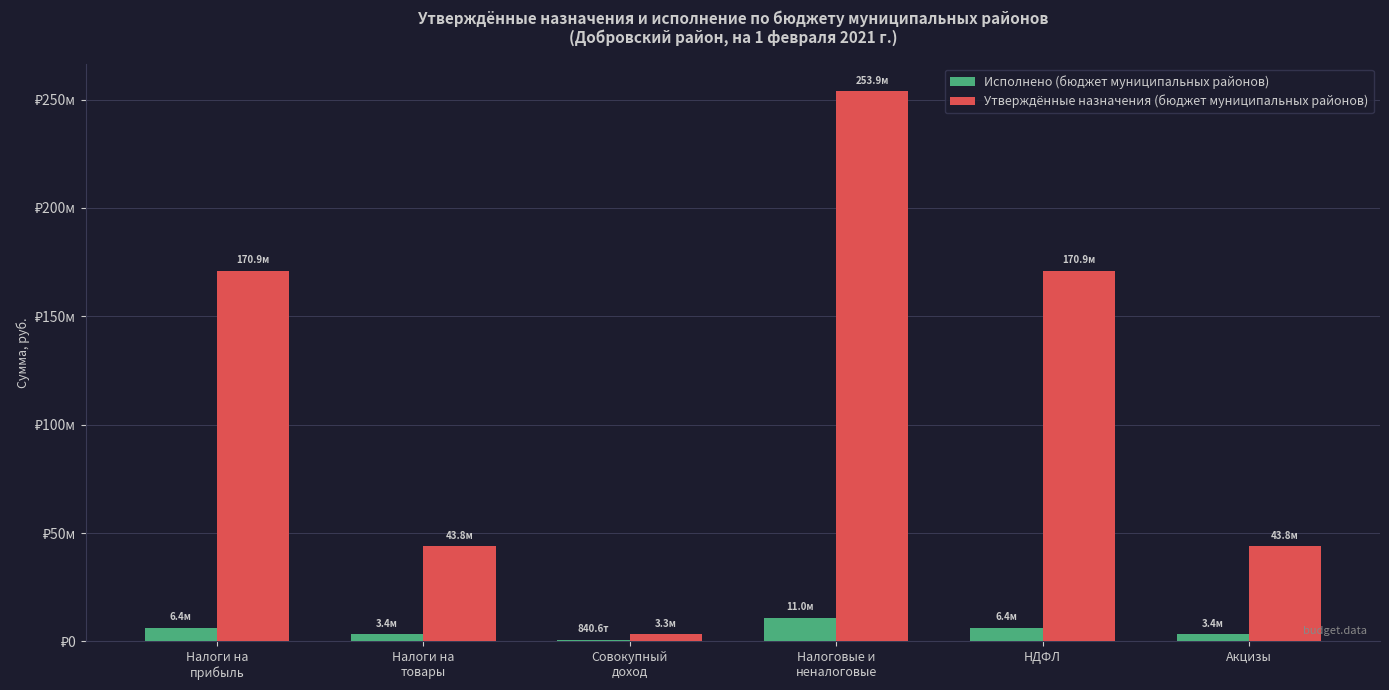

Which series has the widest spread of values?

Утверждённые назначения (бюджет муниципальных районов)